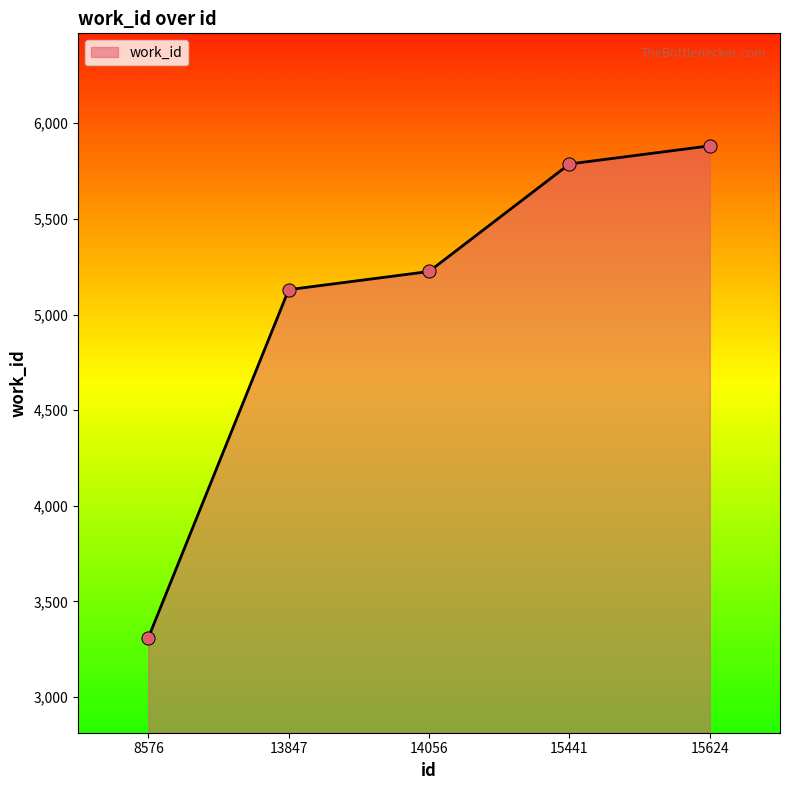

What is the ratio of the value at 8576 to the value at 13847?

0.6